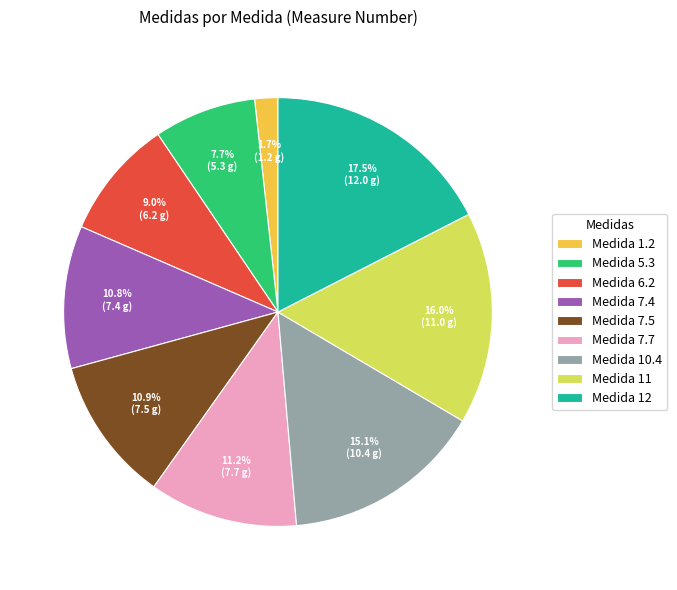

Combined, do Medida 11 and Medida 7.5 account for over 50%?

No